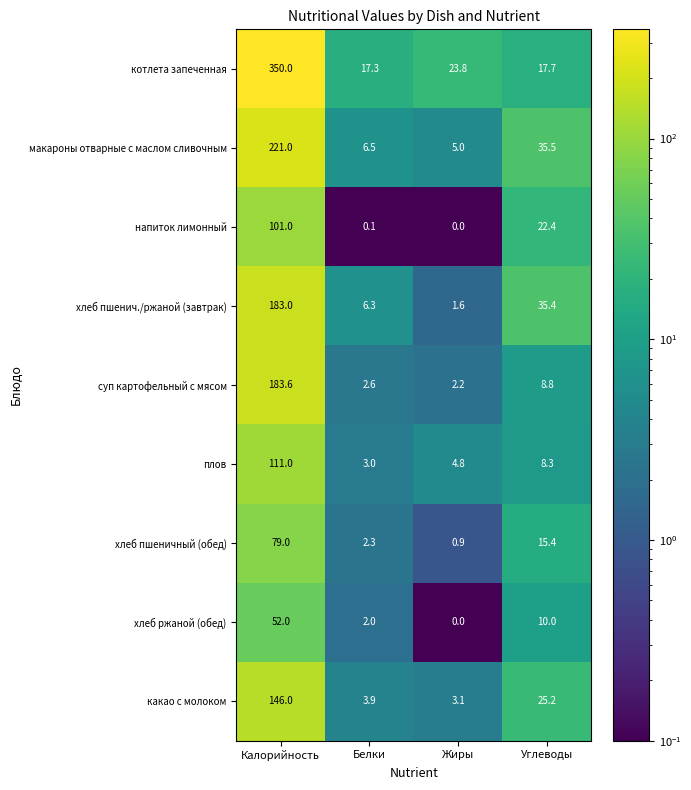

At which category does the chart reach its peak across all series?

Калорийность